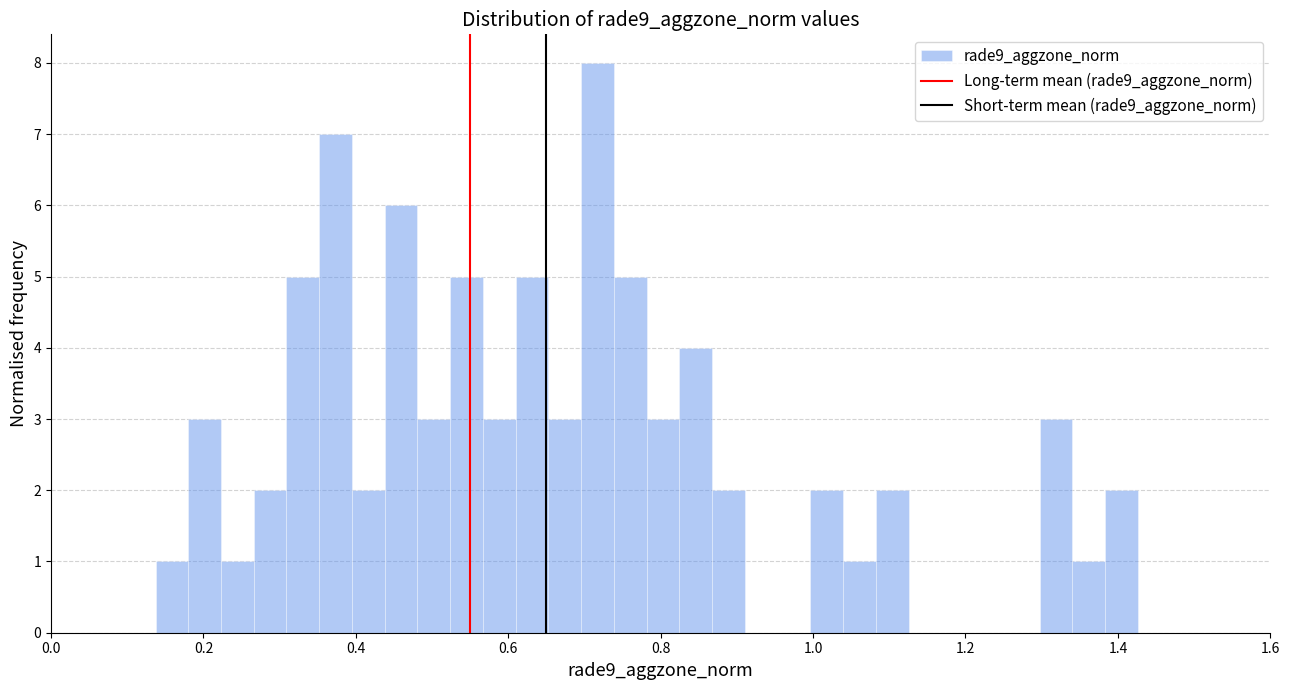

Read against the x-axis, roughly where is the centre of the tallest bar?

0.72